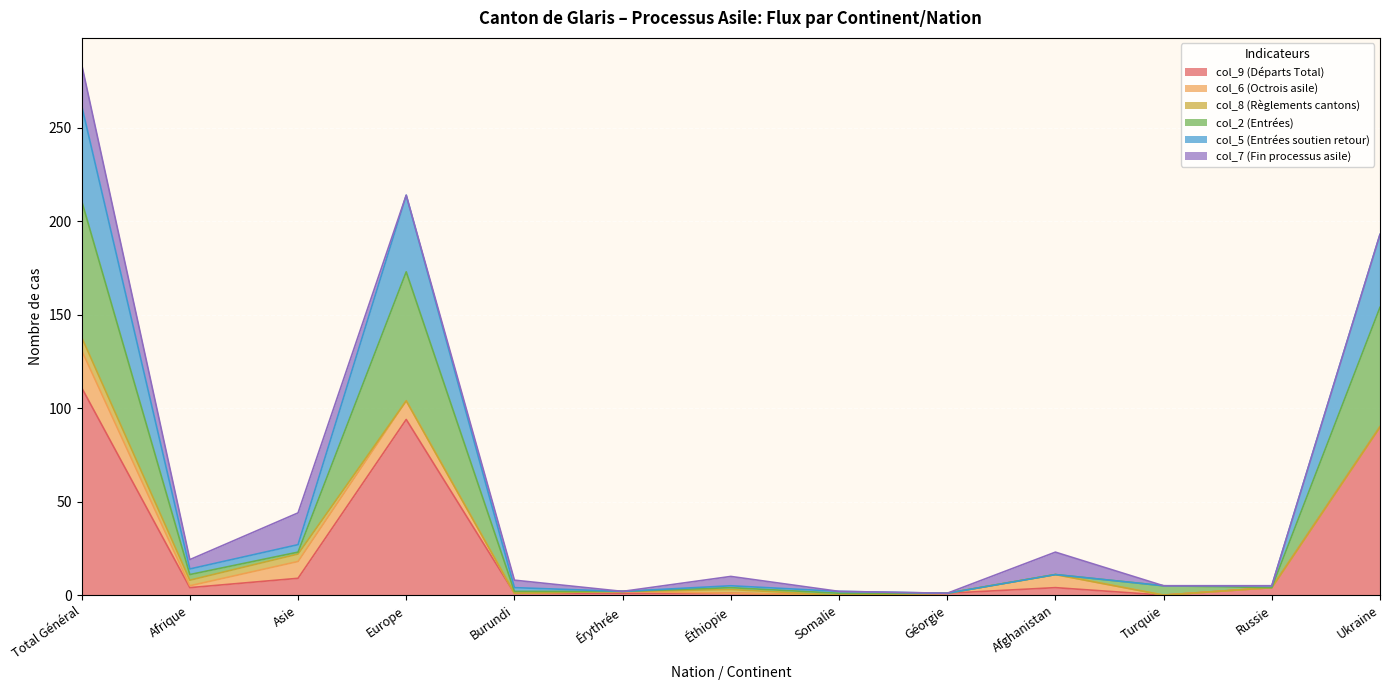

What is the label of the 6th point from the right?

Somalie